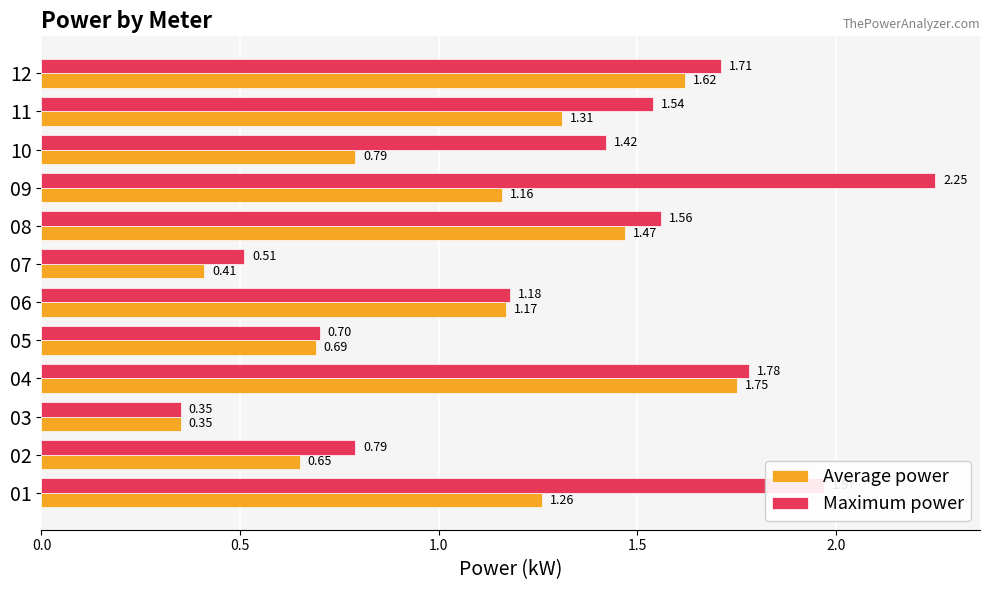

Which series changed the most between 07 and 10?

Maximum power